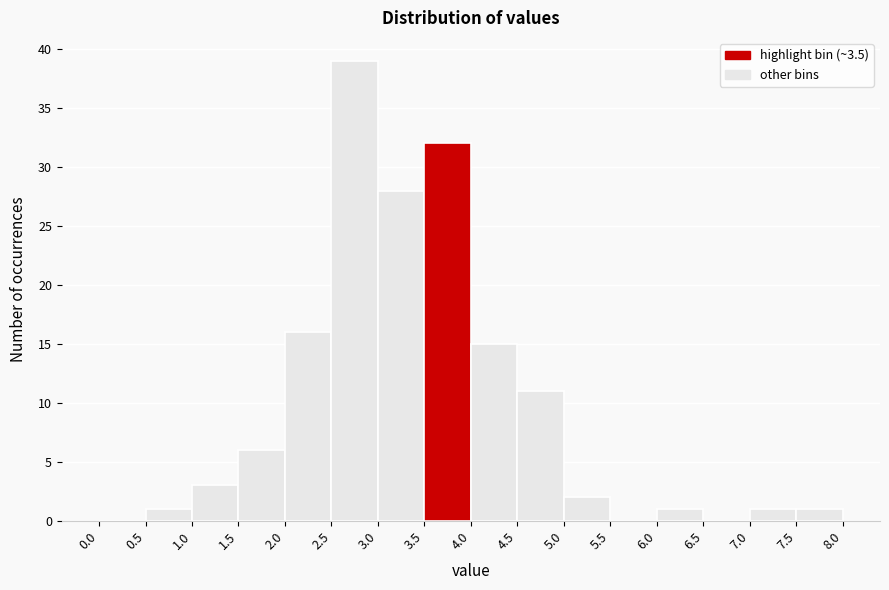

Reading left to right, list every bar in this chart as the range it spans on the x-axis followed by its height. The values are not printed on the chart, so give them approximately, as read against the axis.

0.0 to 0.5: 0
0.5 to 1.0: 1
1.0 to 1.5: 3
1.5 to 2.0: 6
2.0 to 2.5: 16
2.5 to 3.0: 39
3.0 to 3.5: 28
3.5 to 4.0: 32
4.0 to 4.5: 15
4.5 to 5.0: 11
5.0 to 5.5: 2
5.5 to 6.0: 0
6.0 to 6.5: 1
6.5 to 7.0: 0
7.0 to 7.5: 1
7.5 to 8.0: 1